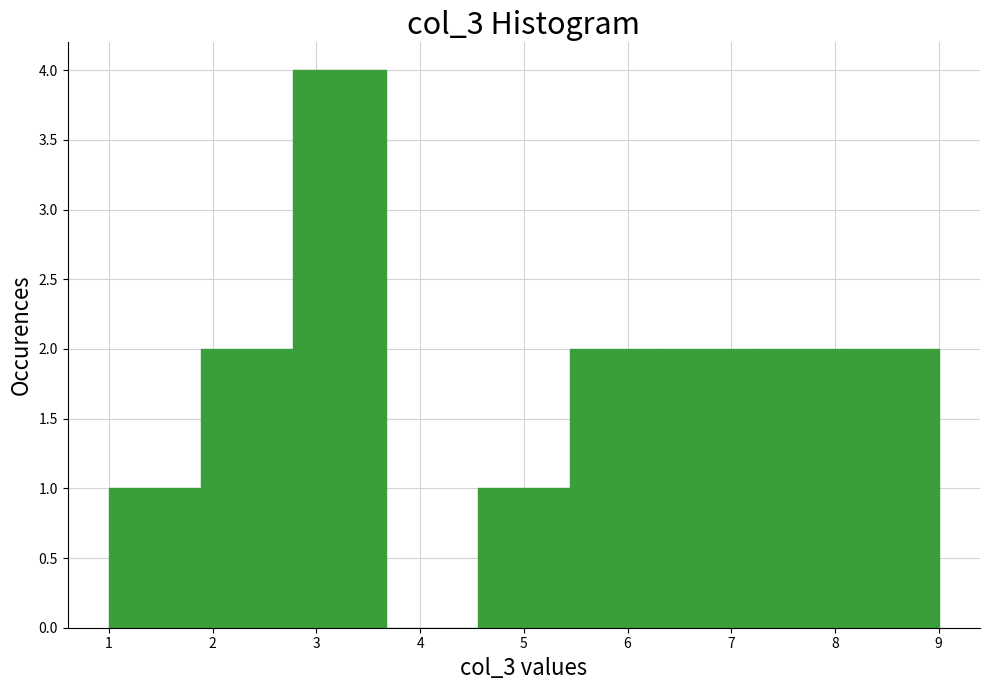

How tall is the bar that spans 1.9 to 2.8 on the x-axis? Neither the bar edges nor the heights are printed on the chart, so give them approximately, as read against the axes.

2